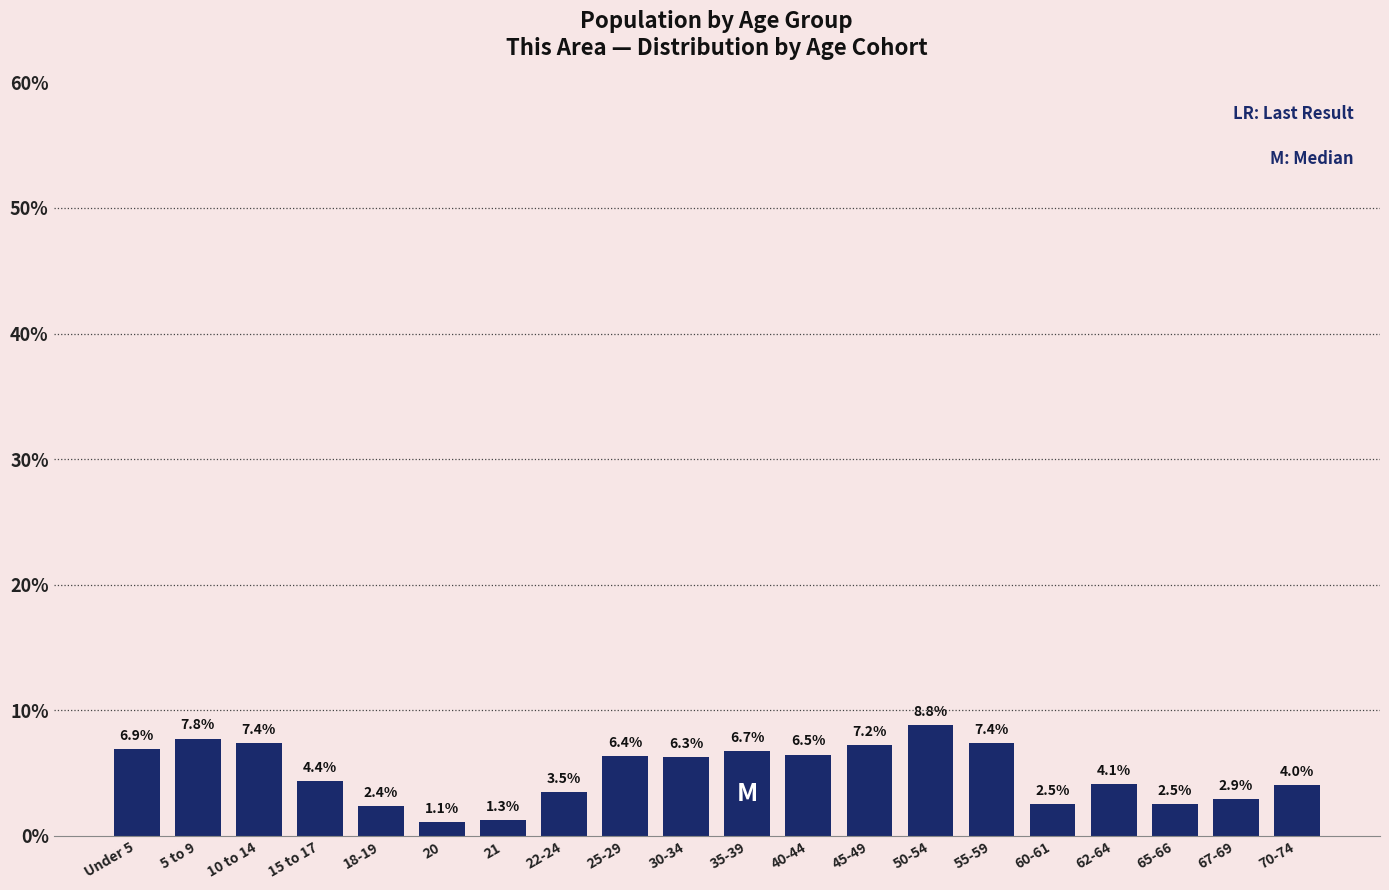

Reading left to right, extract all data points from this chart.

6.9	7.8	7.4	4.4	2.4	1.1	1.3	3.5	6.4	6.3	6.7	6.5	7.2	8.8	7.4	2.5	4.1	2.5	2.9	4.0